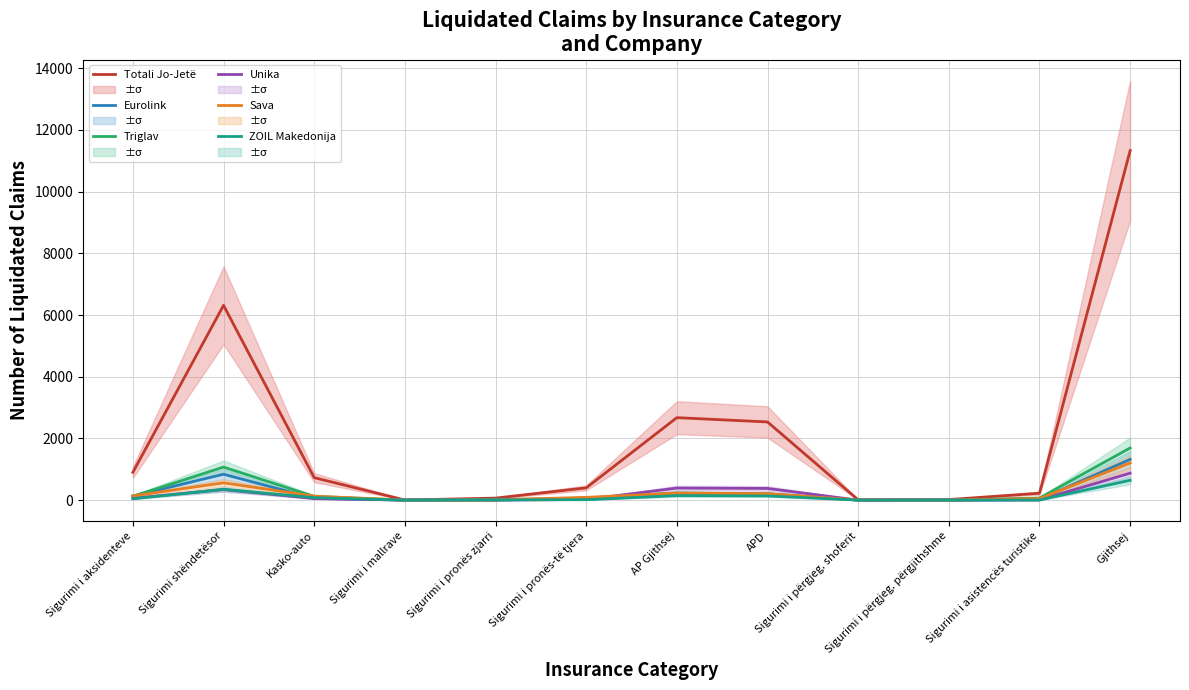

Does the chart display data point markers on the line(s)?

No